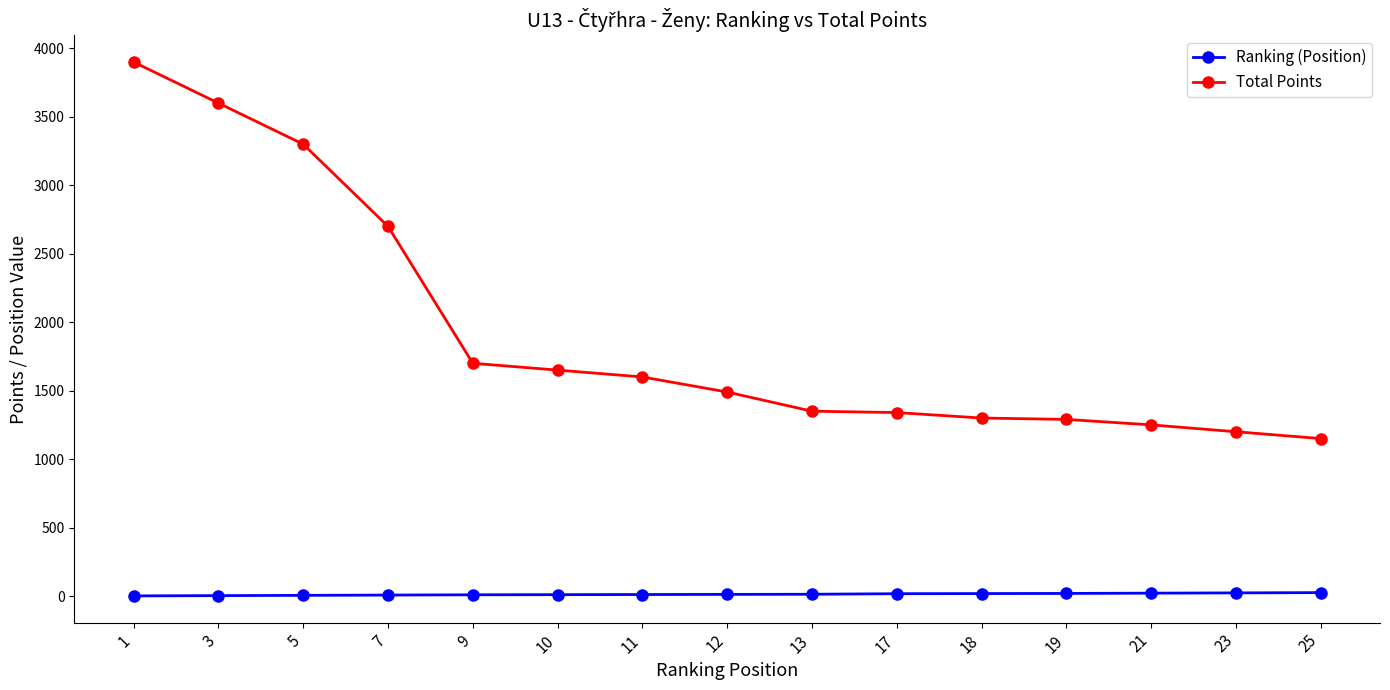

Which series has the widest spread of values?

Total Points